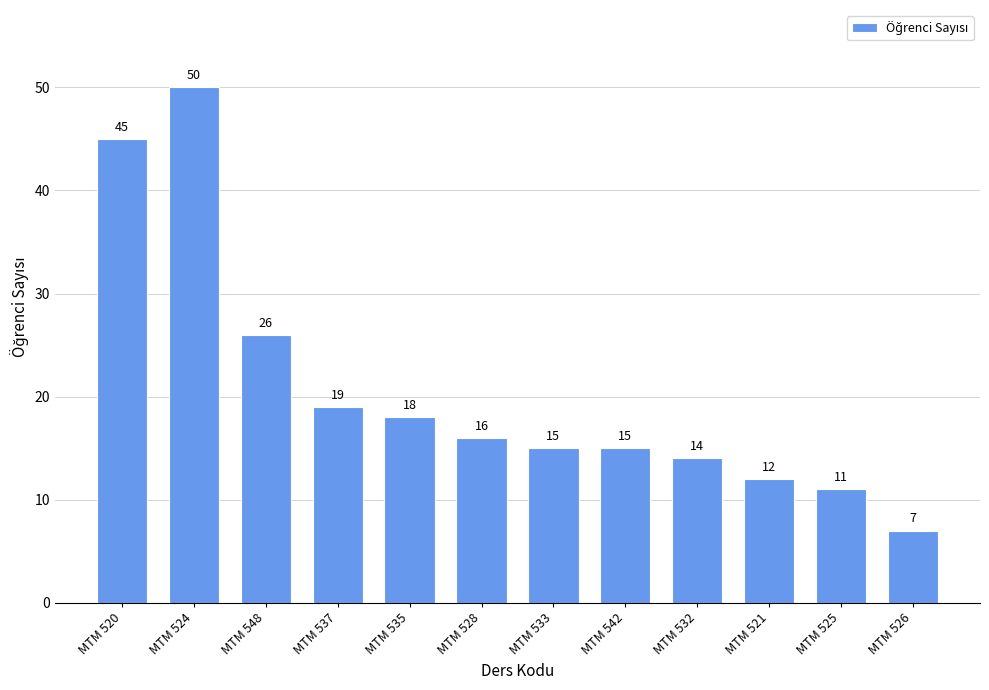

What is the value of the 4th bar from the left?

19